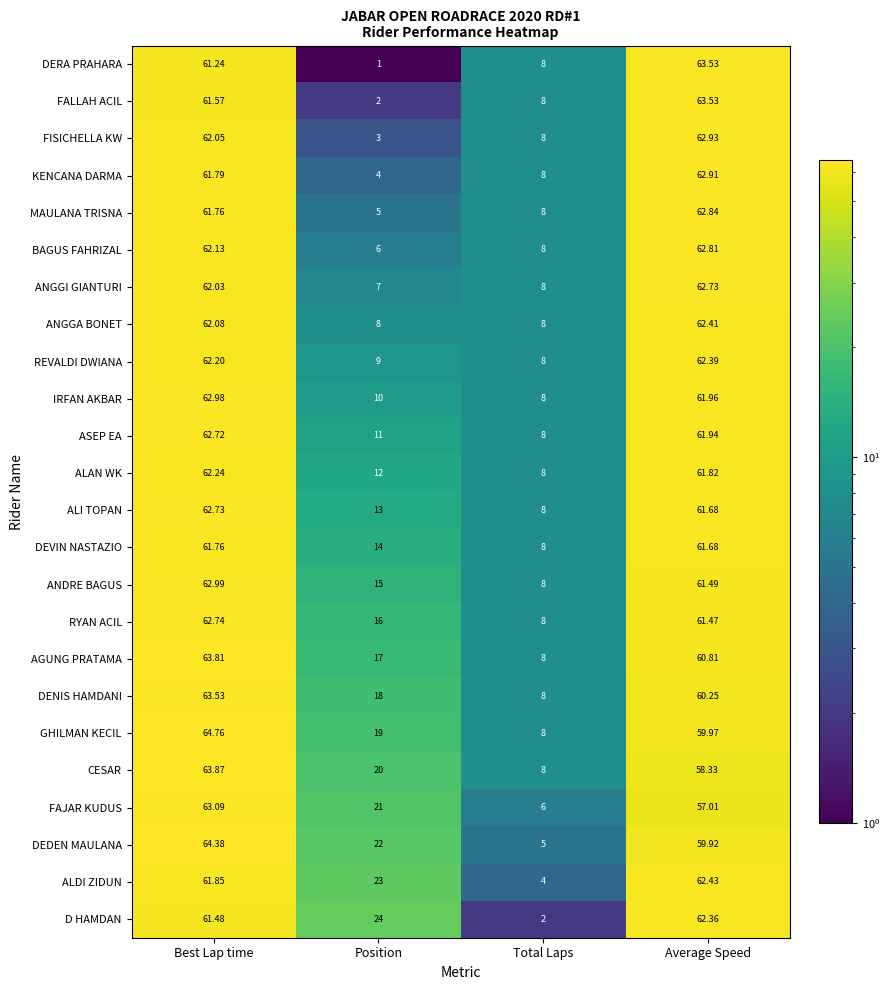

Where is AGUNG PRATAMA nearest to the value 35?

Position